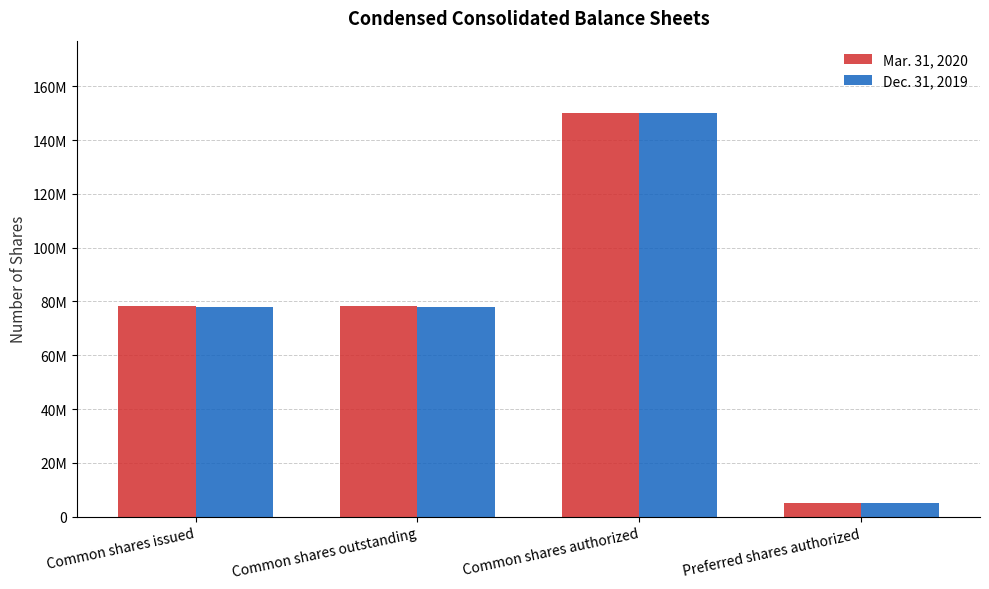

Rank the series at Common shares issued from highest to lowest value.

Mar. 31, 2020, Dec. 31, 2019